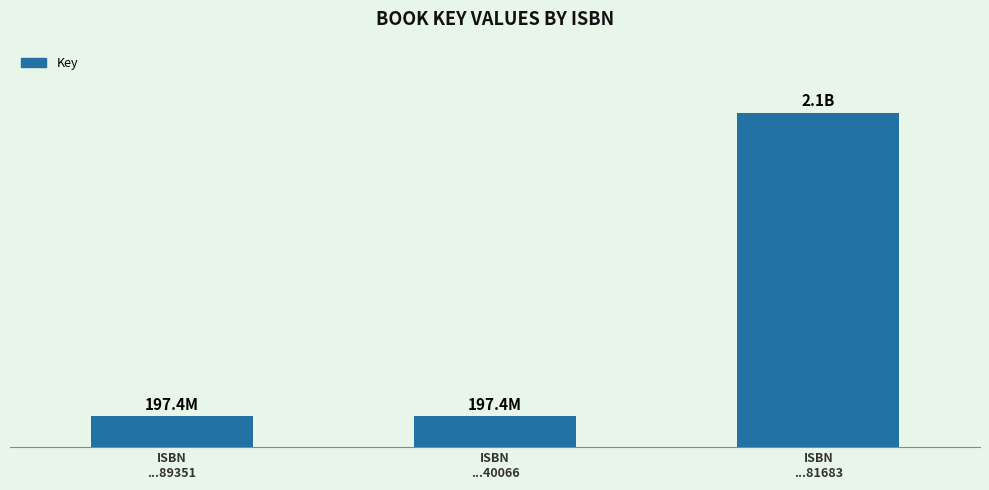

What is the difference between the values at ISBN
...81683 and ISBN
...40066?

1919905142